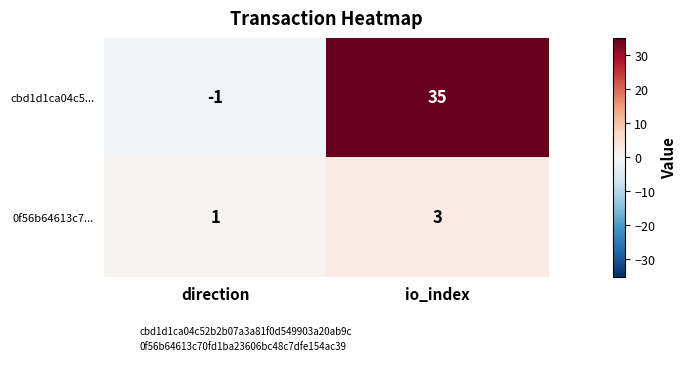

What is the sum of all cbd1d1ca04c5... values?

34